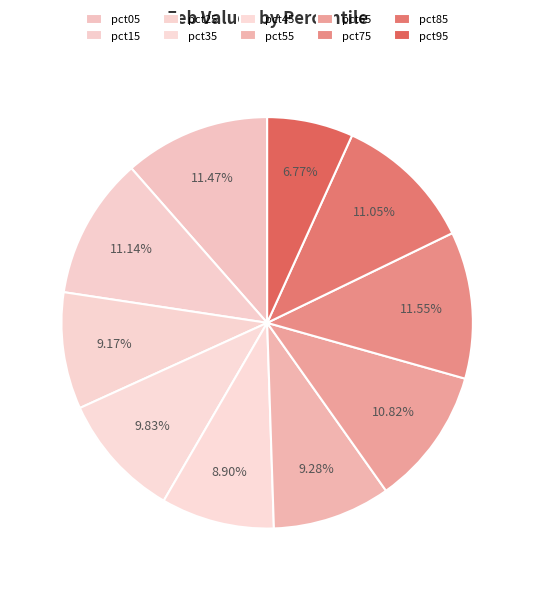

To the nearest percent, what is the difference between the largest and smallest slice percentages?

5%